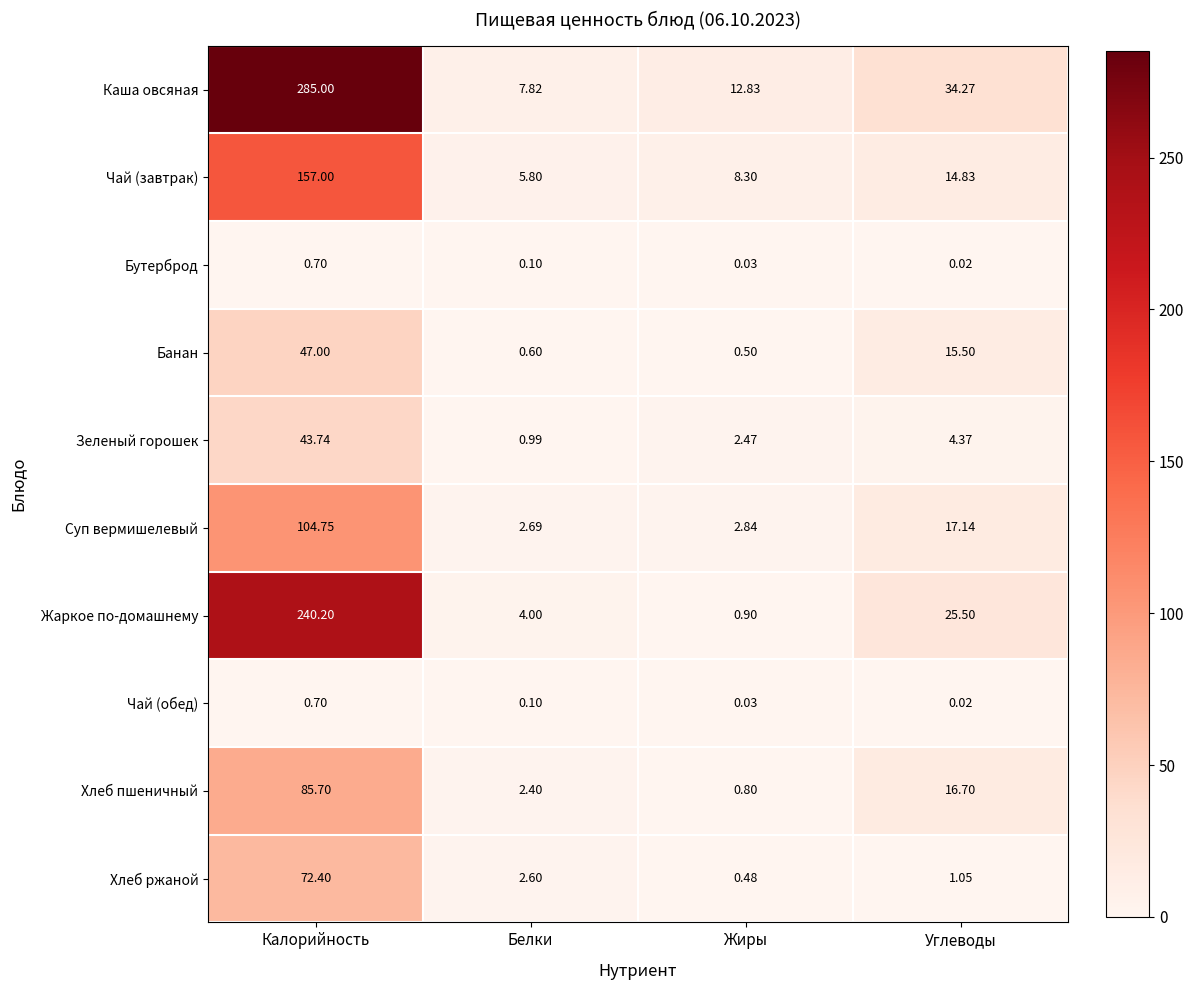

At which category is the sum across all series the highest?

Калорийность